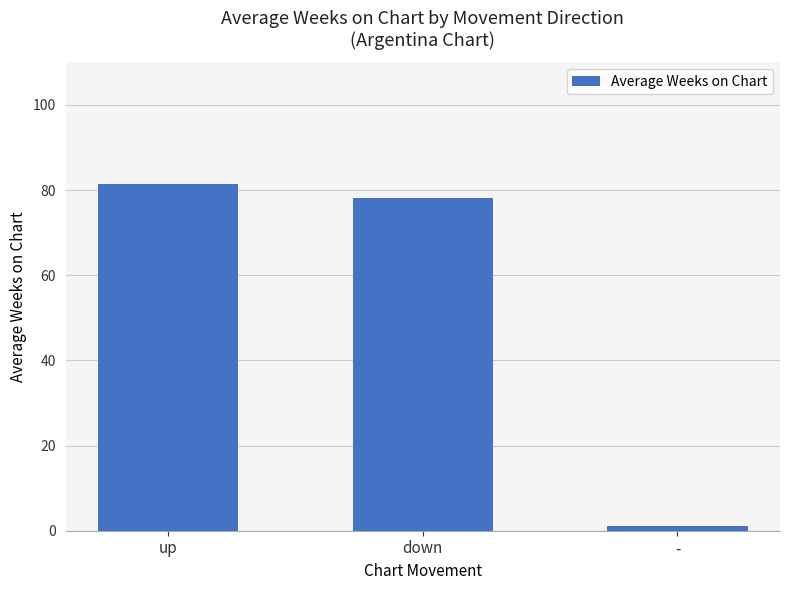

Does the chart contain stacked bars?

No